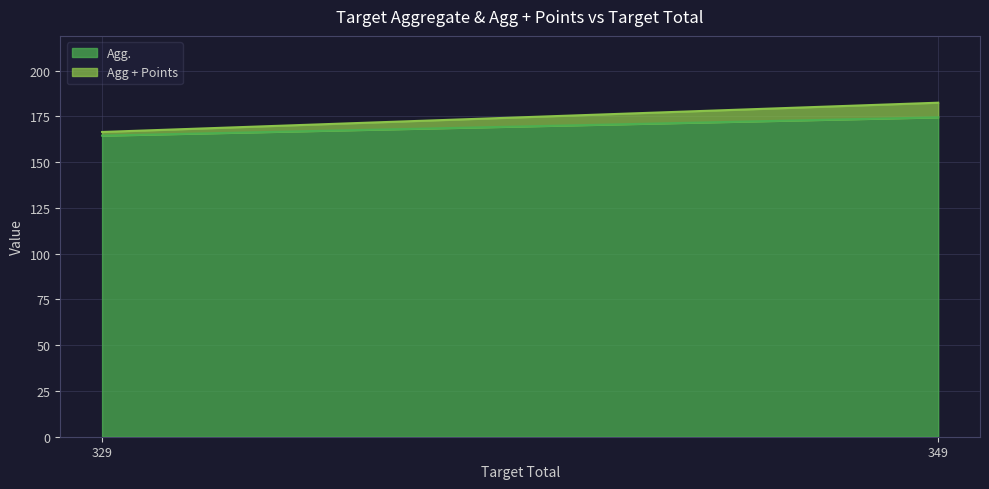

What is the difference between the maximum and minimum values in the Agg + Points series?

16.0